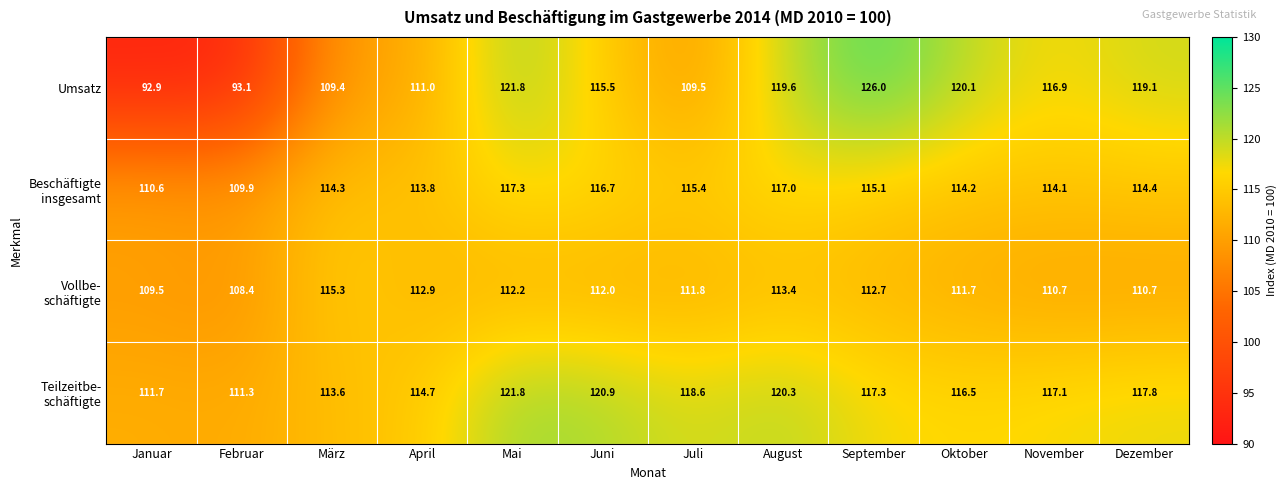

Between September and Oktober, which series saw the biggest shift?

Umsatz